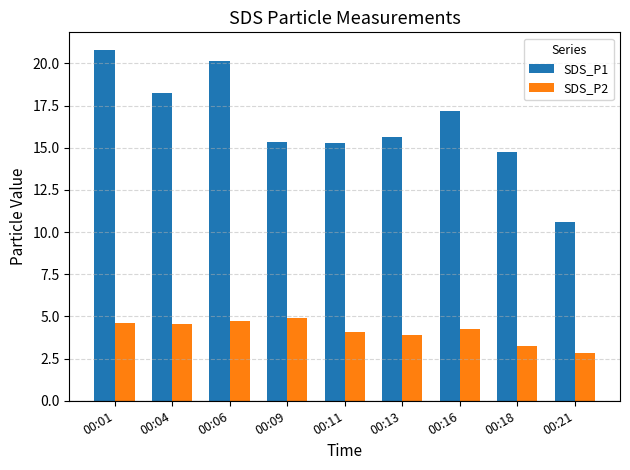

Are the bars grouped side by side (vs. stacked)?

Yes